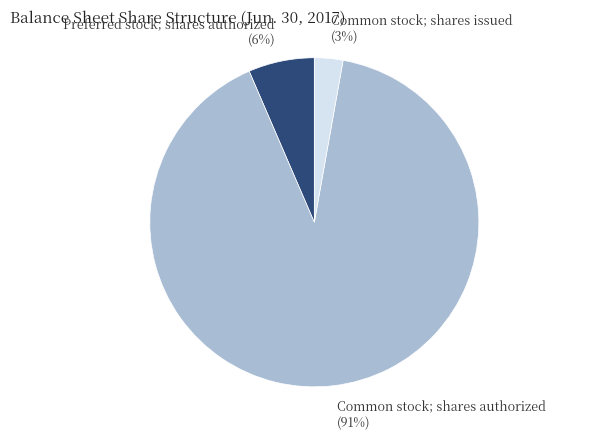

Is there any slice that represents more than half of the pie?

Yes